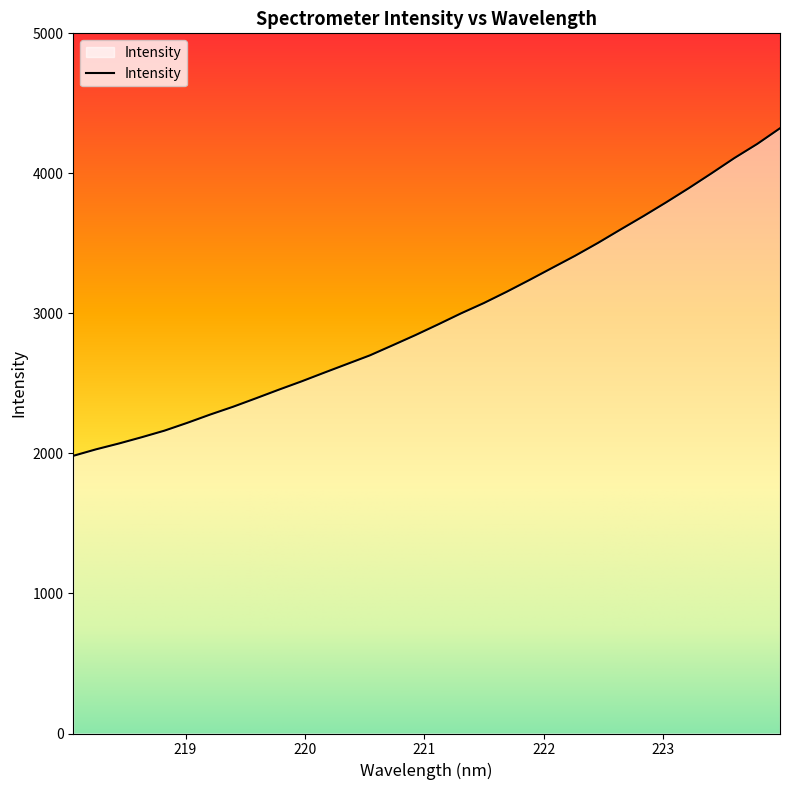

What is the smallest value displayed?

1983.0